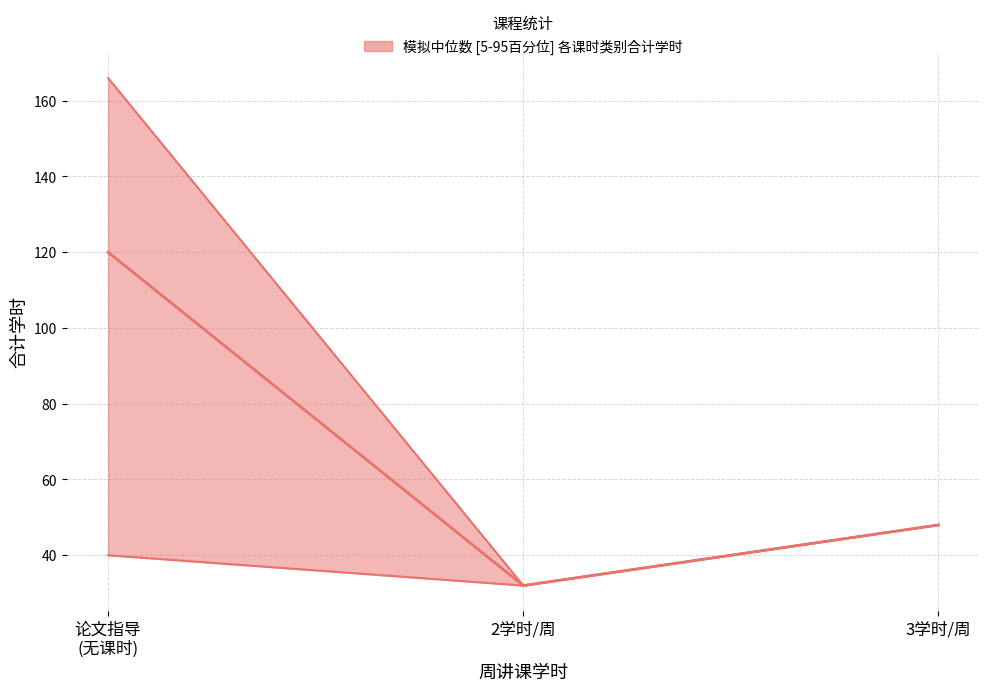

Which series has the largest total across all categories?

合计